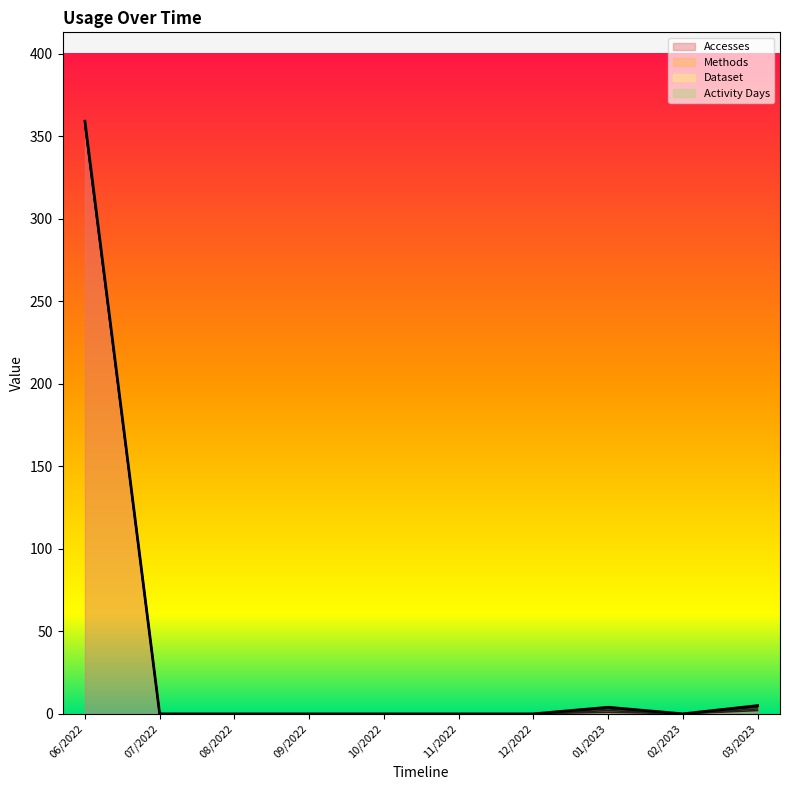

Reading left to right, extract all data points from this chart.

Accesses: 356	0	0	0	0	0	0	1	0	2
Methods: 1	0	0	0	0	0	0	1	0	1
Dataset: 1	0	0	0	0	0	0	1	0	1
Activity Days: 1	0	0	0	0	0	0	1	0	1